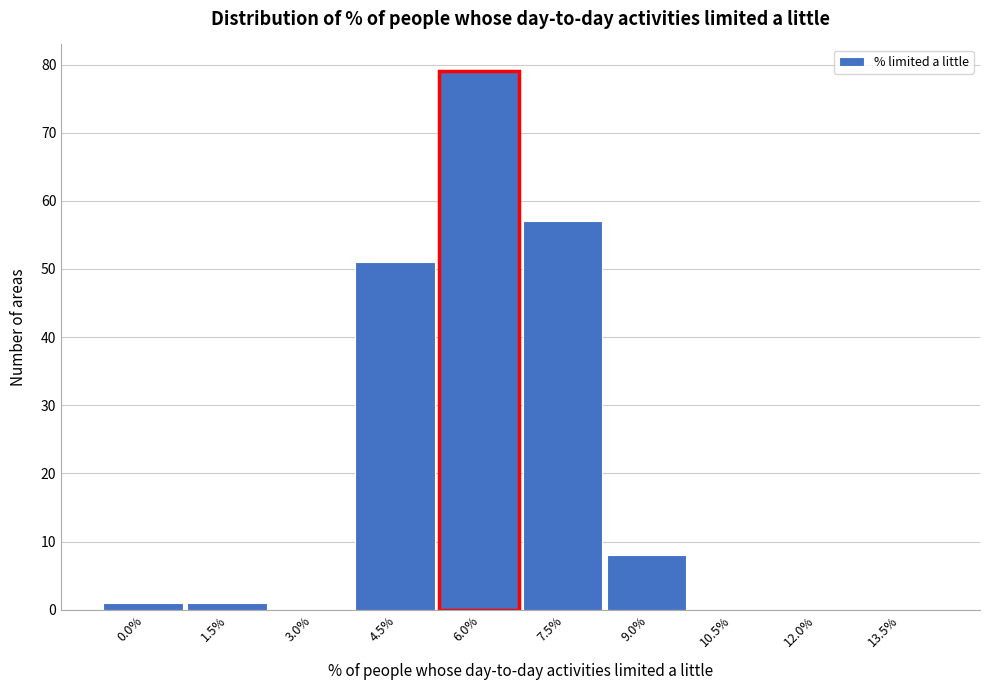

Reading left to right, what are all the values shown in this chart?

0.0%=1	1.5%=1	3.0%=0	4.5%=51	6.0%=79	7.5%=57	9.0%=8	10.5%=0	12.0%=0	13.5%=0